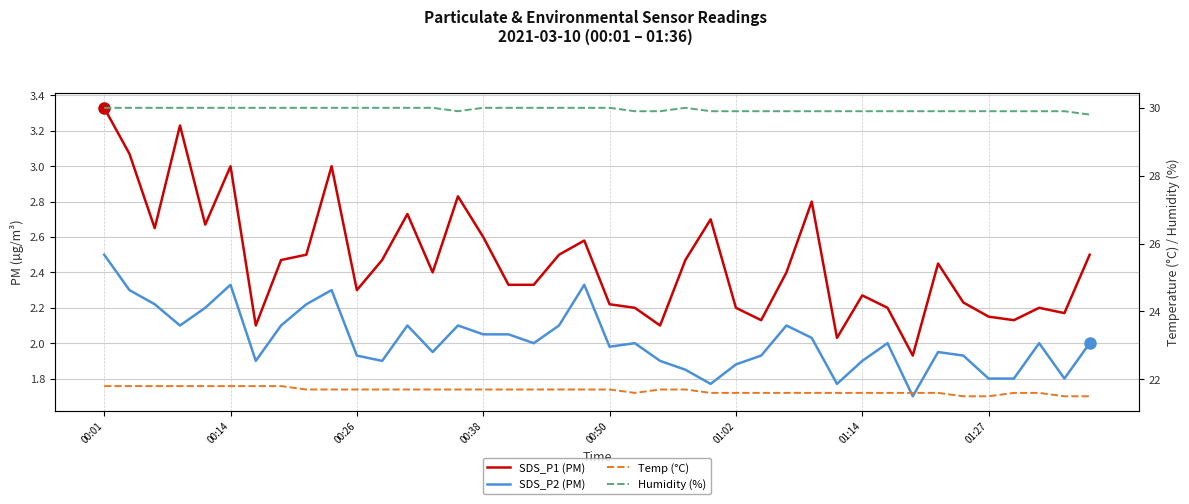

What is the sum of the Humidity (%) values at 32 and 33?

59.8